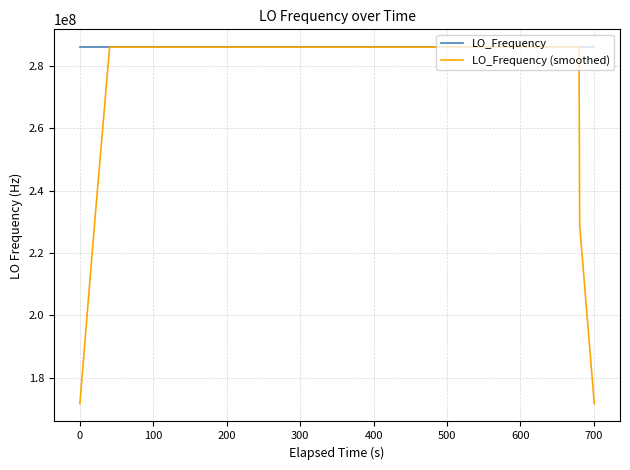

Which series has the largest total across all categories?

LO_Frequency